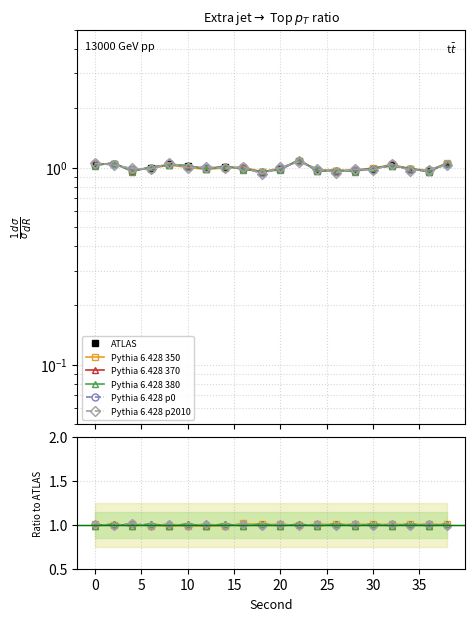

What is the maximum value for ATLAS?

1.1